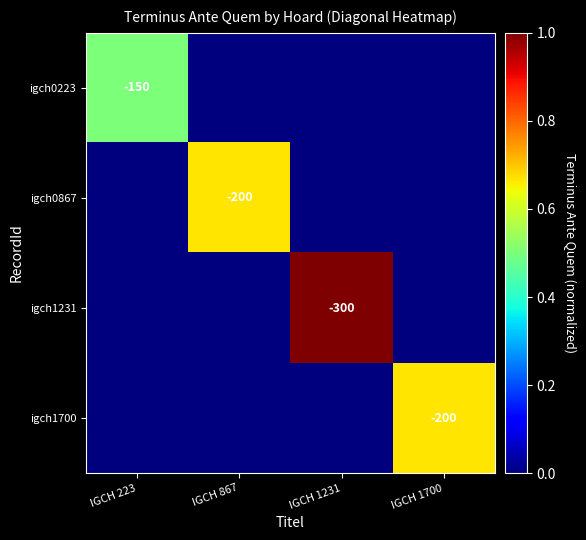

True or false: igch1700 has a value of -200 at IGCH 1700.

True